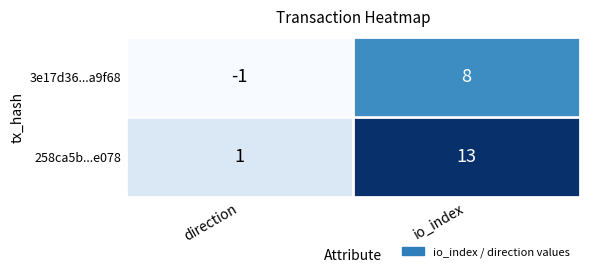

How many categories are shown in the chart?

2